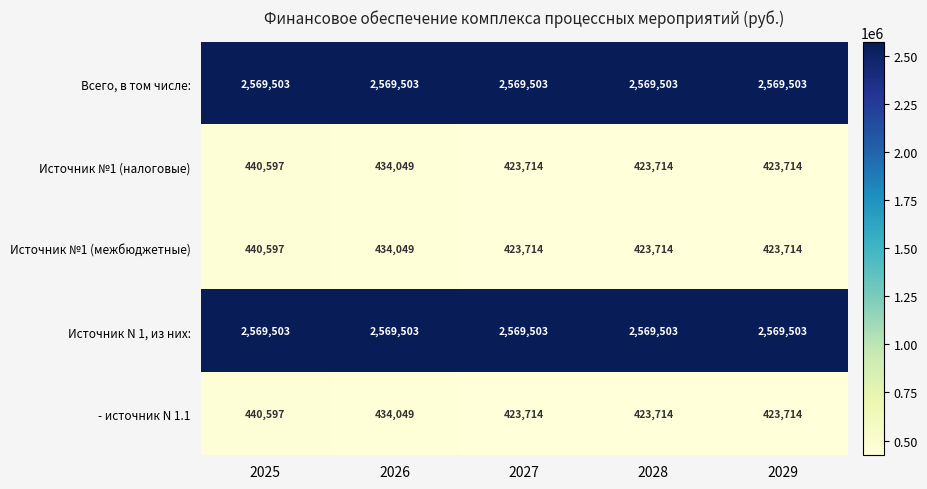

What is the difference between the highest and lowest values at 2027?

2145789